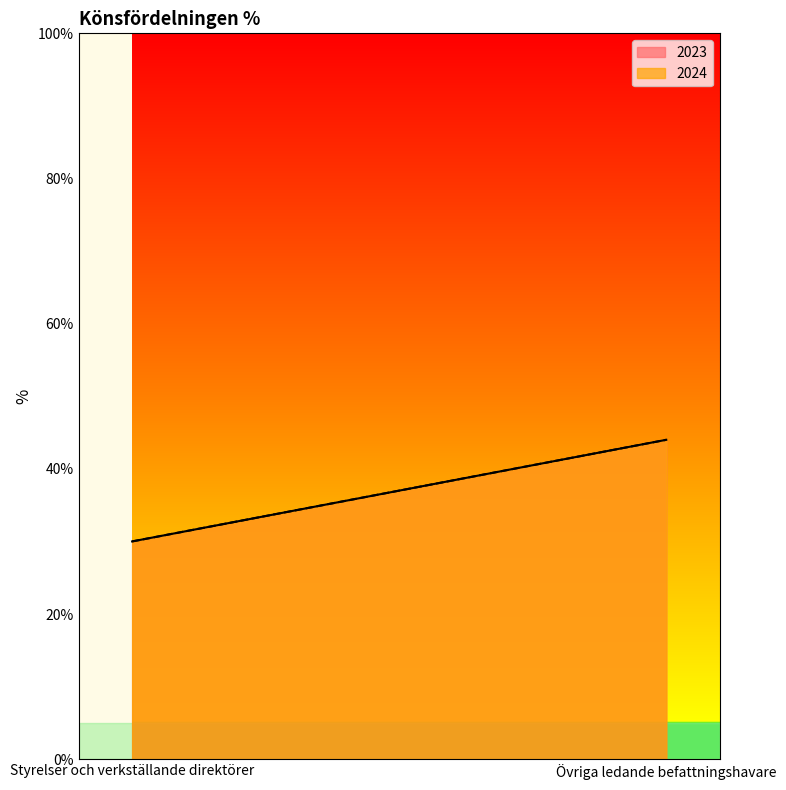

Does the chart have visible grid lines?

No